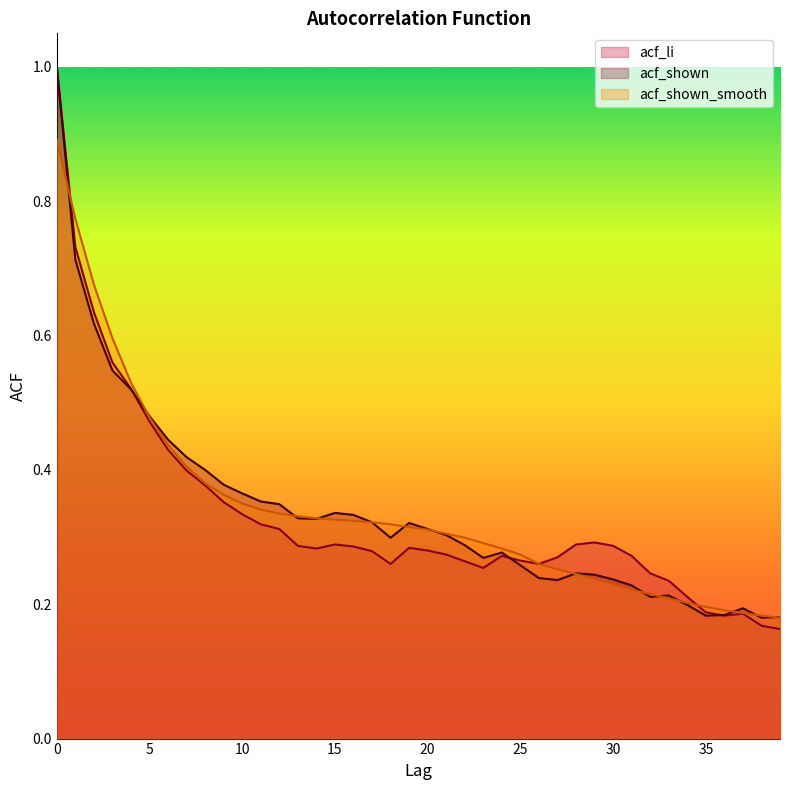

How many acf_shown_smooth values are between 0 and 1?

40